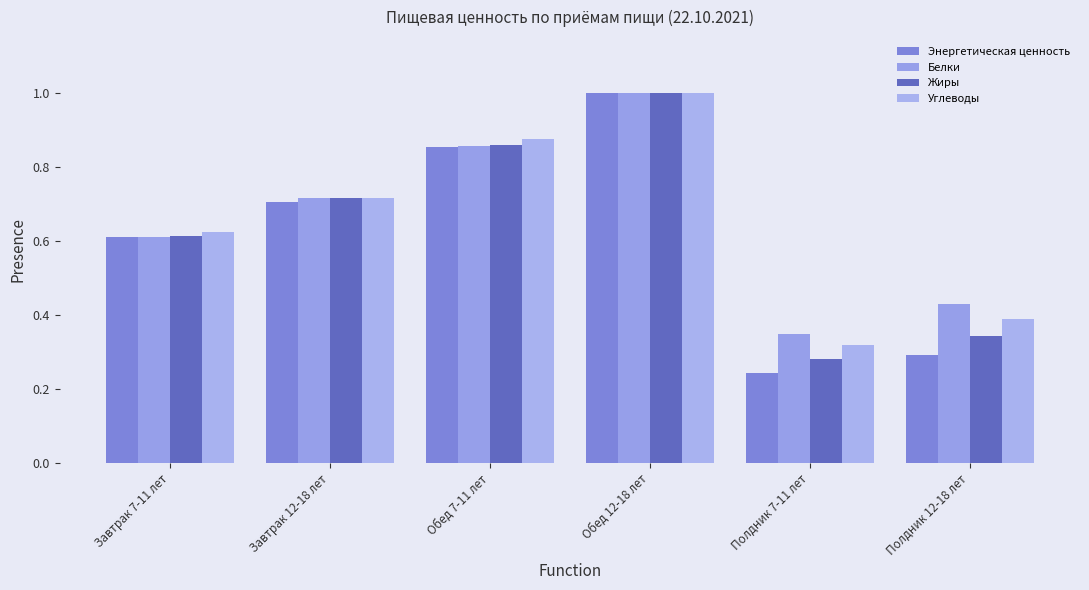

How many data points does each series have?

6